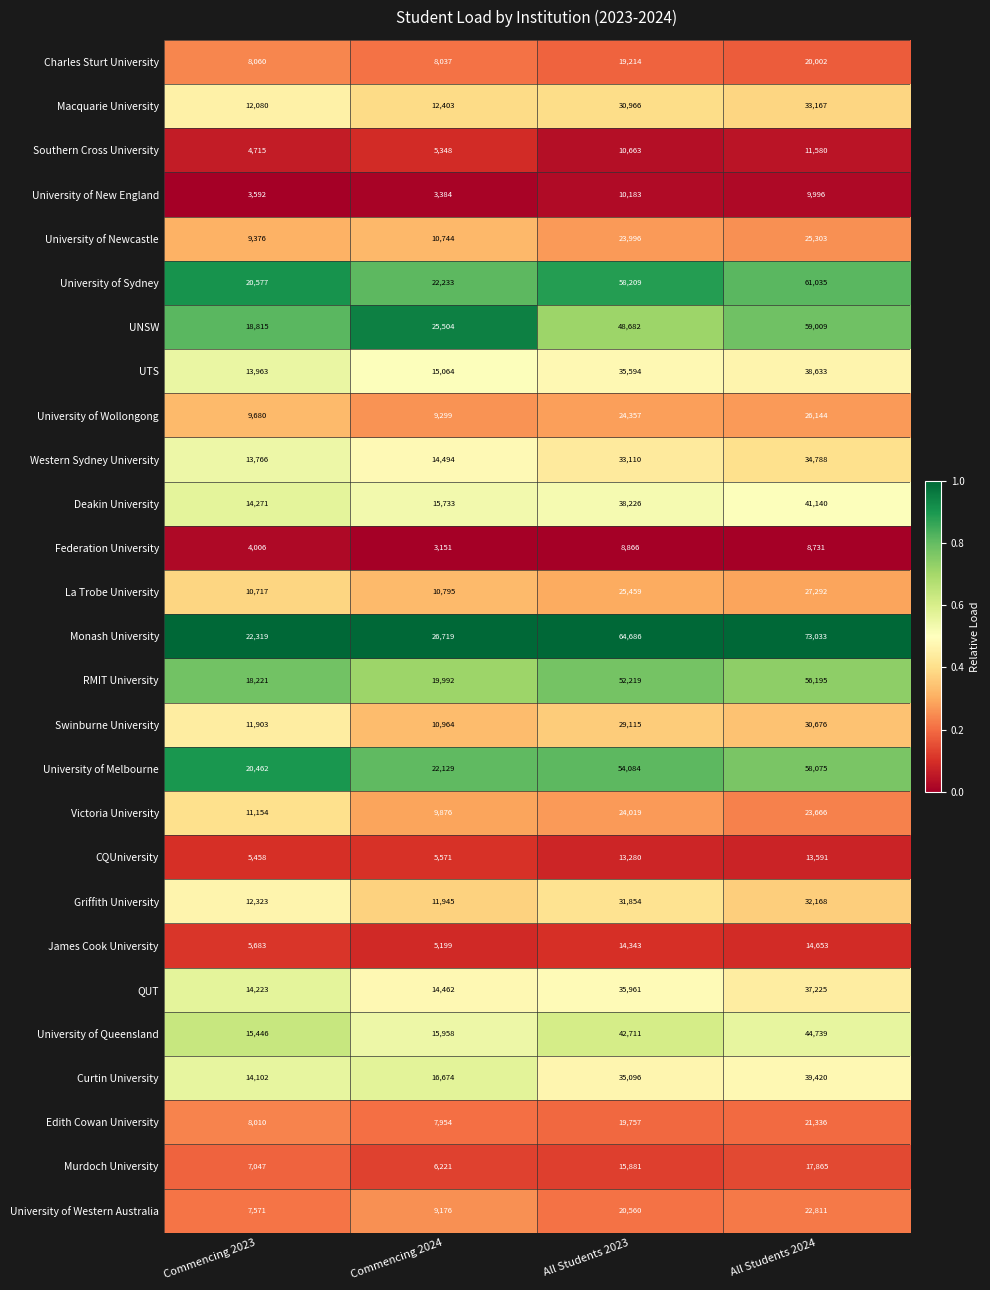

What is the minimum value for RMIT University?

18221